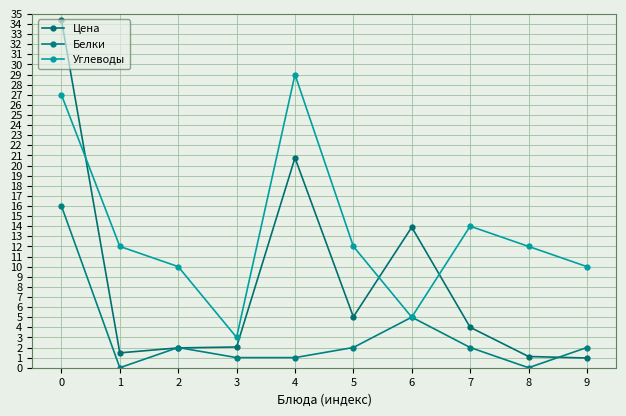

Reading left to right, list all the values displayed in this chart.

Цена: 34.4	1.5	2.0	2.0	20.8	5.0	13.9	4.0	1.1	1.0
Белки: 16.0	0.0	2.0	1.0	1.0	2.0	5.0	2.0	0.0	2.0
Углеводы: 27.0	12.0	10.0	3.0	29.0	12.0	5.0	14.0	12.0	10.0